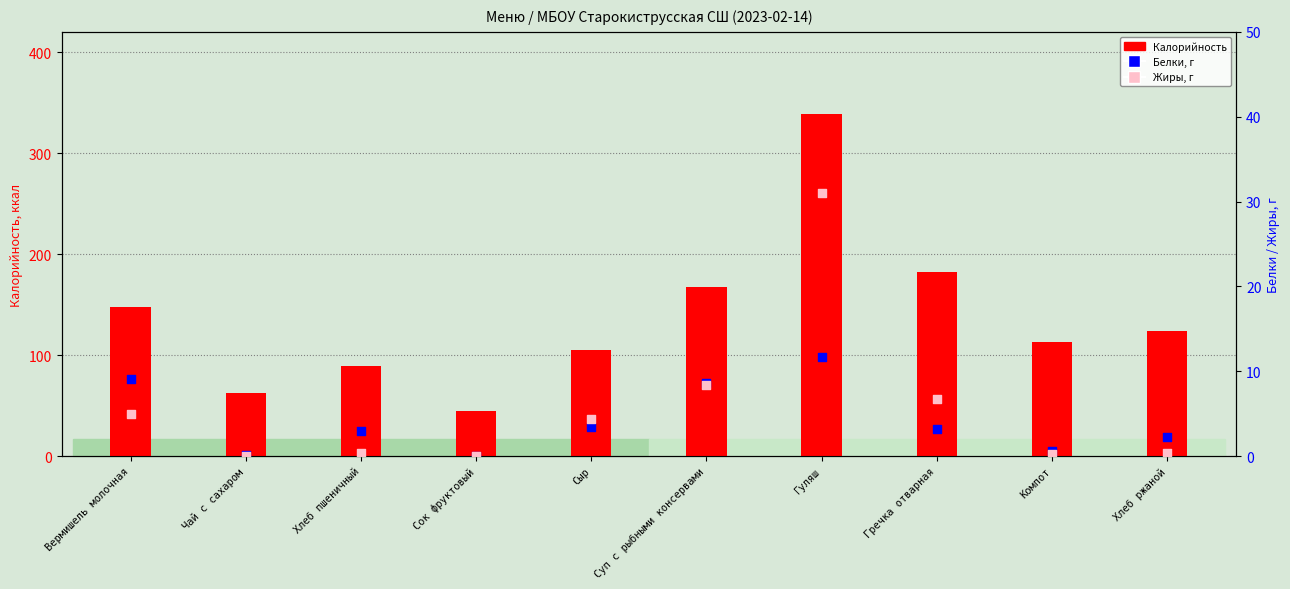

What are all the series names shown in the legend?

Калорийность, Белки, г, Жиры, г